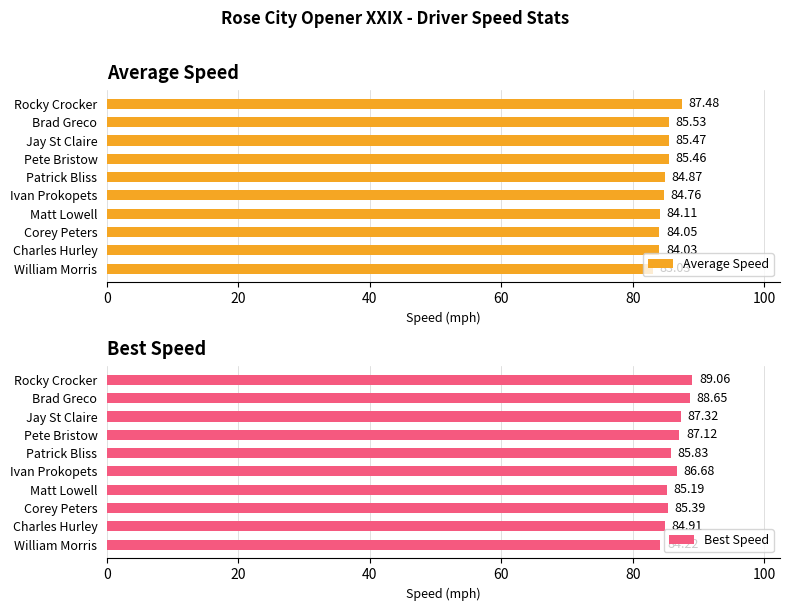

Reading left to right, extract all data points from this chart.

Average Speed: 87.5	85.5	85.5	85.5	84.9	84.8	84.1	84.1	84.0	83.0
Best Speed: 89.1	88.7	87.3	87.1	85.8	86.7	85.2	85.4	84.9	84.2